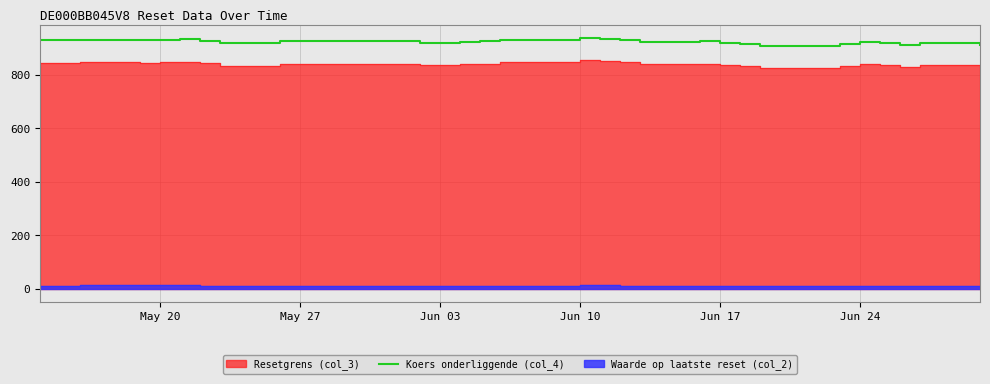

What is the maximum value for Koers onderliggende (col_4)?

938.6